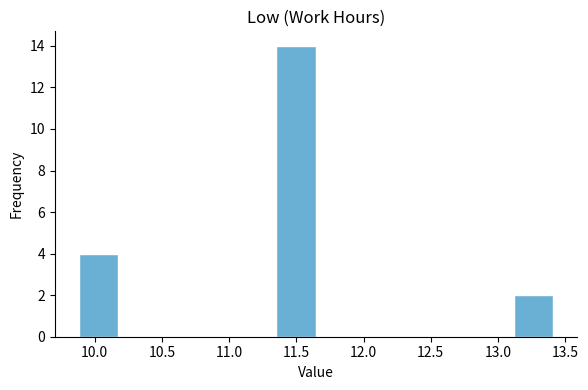

Reading left to right, transcribe this chart: for each bar, give the range it covers on the x-axis and its height. Neither the bar edges nor the heights are printed on the chart, so give them approximately, as read against the axes.

9.90 to 10.15: 4
10.15 to 10.45: 0
10.45 to 10.75: 0
10.75 to 11.05: 0
11.05 to 11.35: 0
11.35 to 11.65: 14
11.65 to 11.95: 0
11.95 to 12.25: 0
12.25 to 12.55: 0
12.55 to 12.80: 0
12.80 to 13.10: 0
13.10 to 13.40: 2